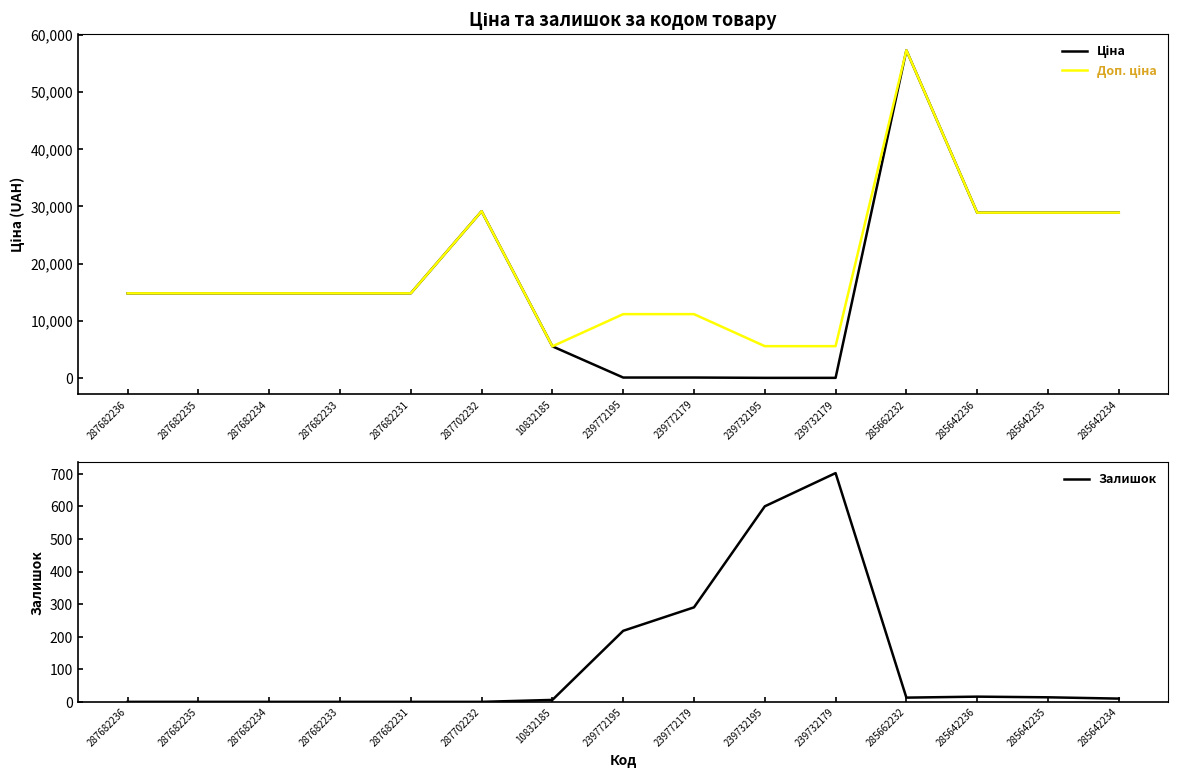

Does the chart have visible grid lines?

No